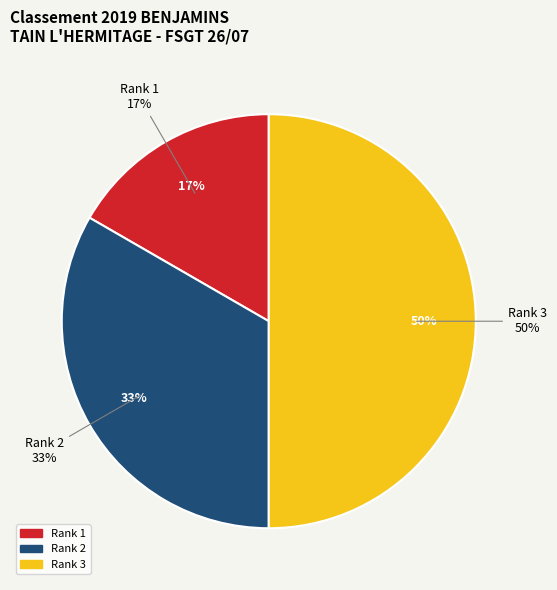

What percentage is the 1 slice, to the nearest percent?

17%